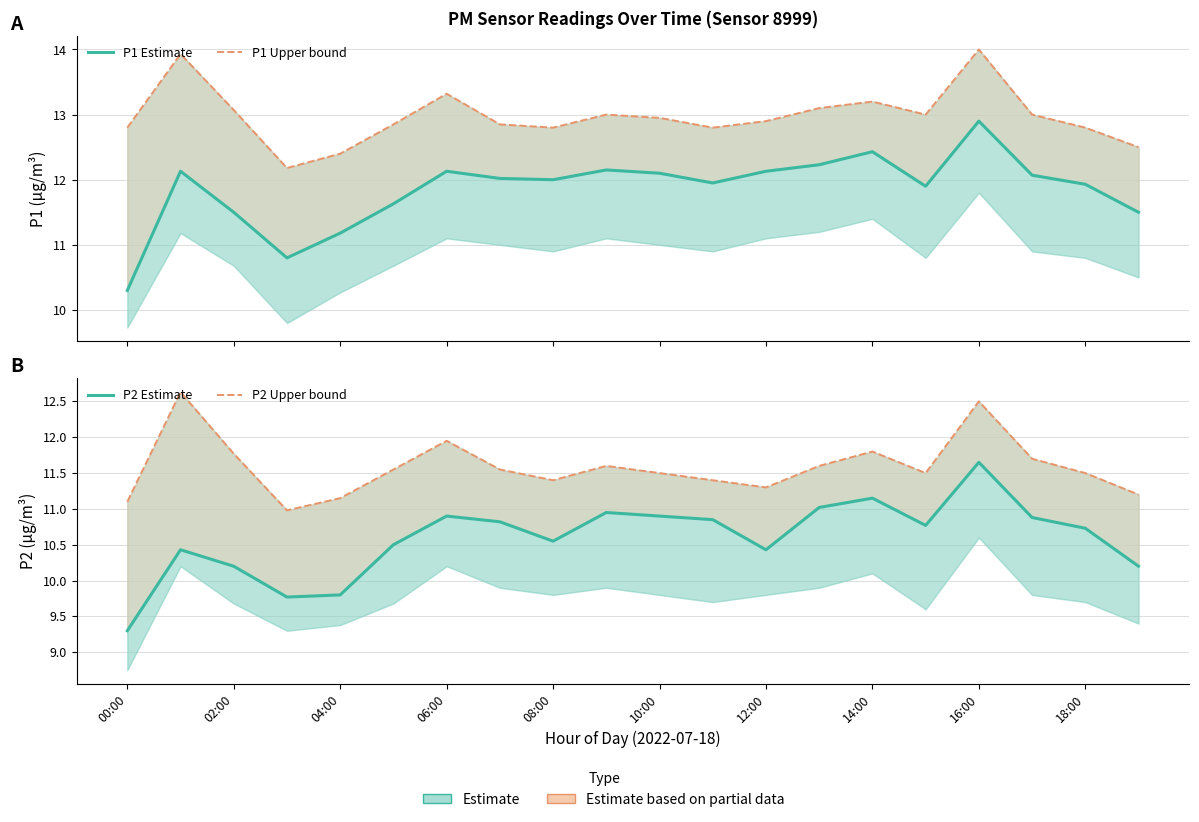

What is the label of the 15th point from the left?

14:00